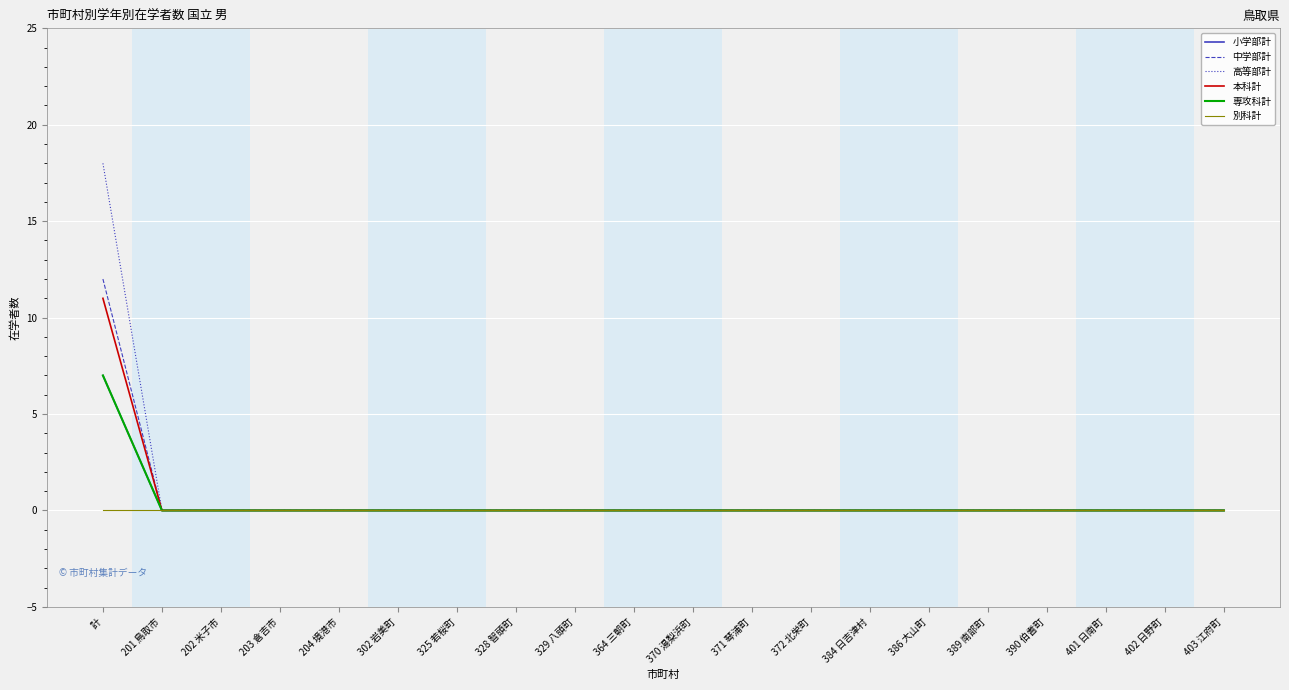

Which category has the lowest value in the 中学部計 series?

201 鳥取市